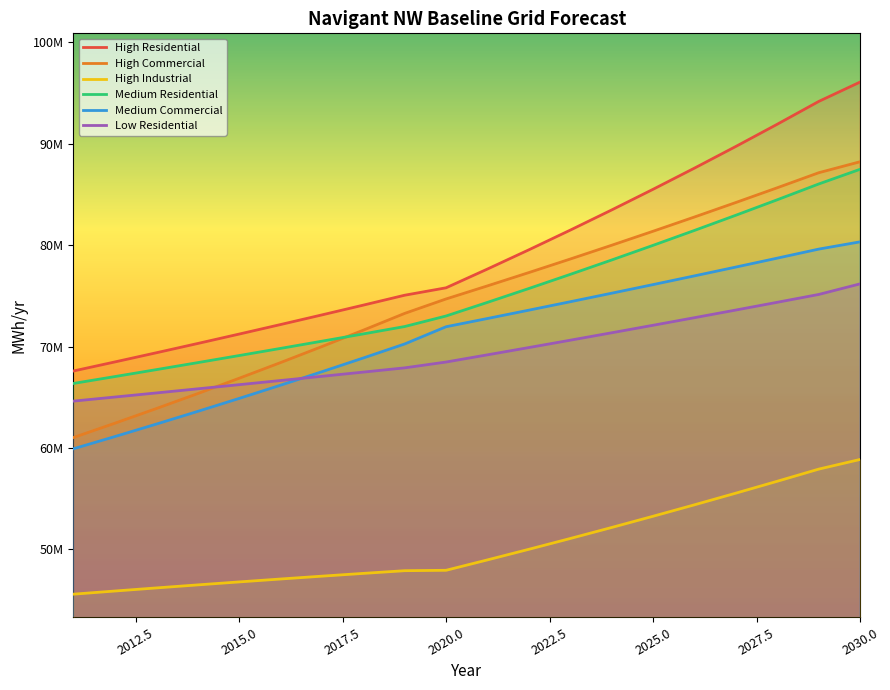

True or false: Low Residential and High Residential intersect in this chart.

False